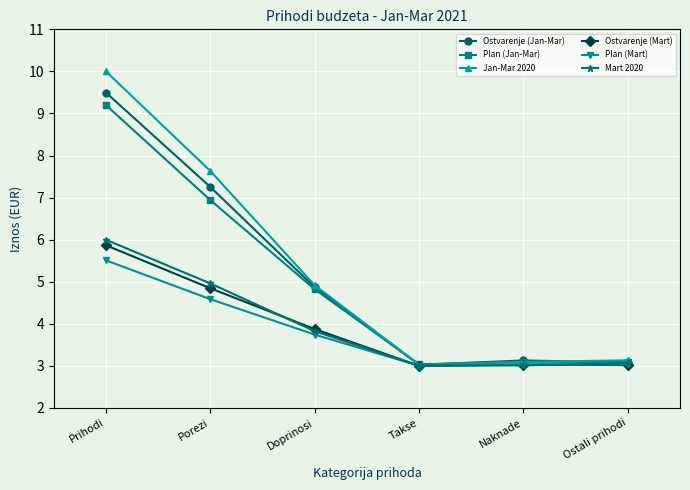

Reading left to right, extract all data points from this chart.

Ostvarenje (Jan-Mar): Prihodi=9.5	Porezi=7.3	Doprinosi=4.9	Takse=3.0	Naknade=3.1	Ostali prihodi=3.1
Plan (Jan-Mar): Prihodi=9.2	Porezi=6.9	Doprinosi=4.8	Takse=3.0	Naknade=3.1	Ostali prihodi=3.1
Jan-Mar 2020: Prihodi=10.0	Porezi=7.6	Doprinosi=4.9	Takse=3.0	Naknade=3.1	Ostali prihodi=3.1
Ostvarenje (Mart): Prihodi=5.9	Porezi=4.8	Doprinosi=3.9	Takse=3.0	Naknade=3.0	Ostali prihodi=3.0
Plan (Mart): Prihodi=5.5	Porezi=4.6	Doprinosi=3.7	Takse=3.0	Naknade=3.0	Ostali prihodi=3.0
Mart 2020: Prihodi=6.0	Porezi=5.0	Doprinosi=3.8	Takse=3.0	Naknade=3.0	Ostali prihodi=3.1